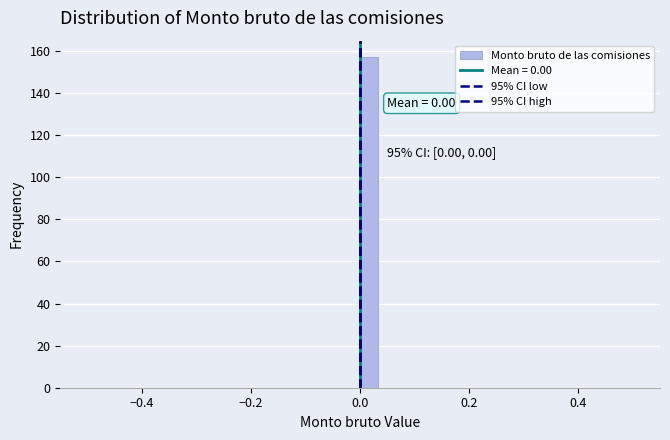

Read against the x-axis, roughly where is the centre of the tallest bar?

0.02